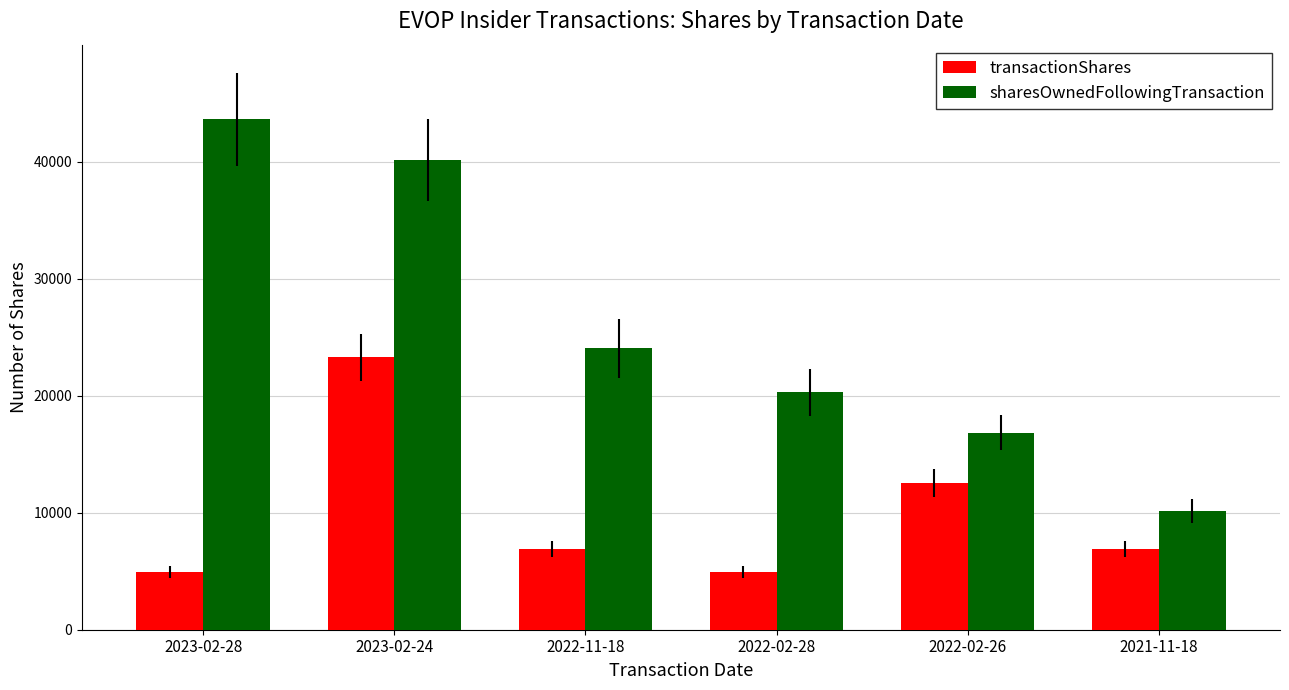

Between 2022-02-28 and 2021-11-18, which series saw the biggest shift?

sharesOwnedFollowingTransaction